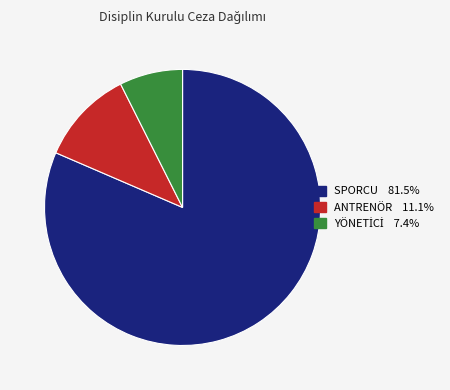

Do ANTRENÖR and SPORCU together represent more than half of the pie?

Yes